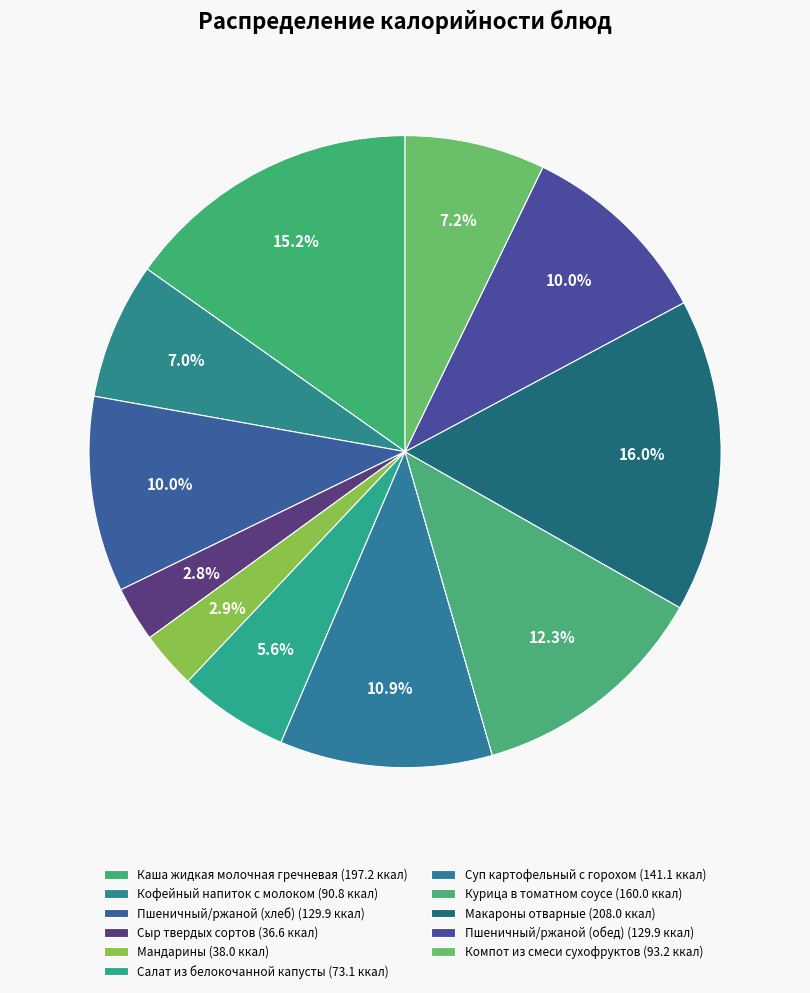

How many slices are in this pie chart?

11